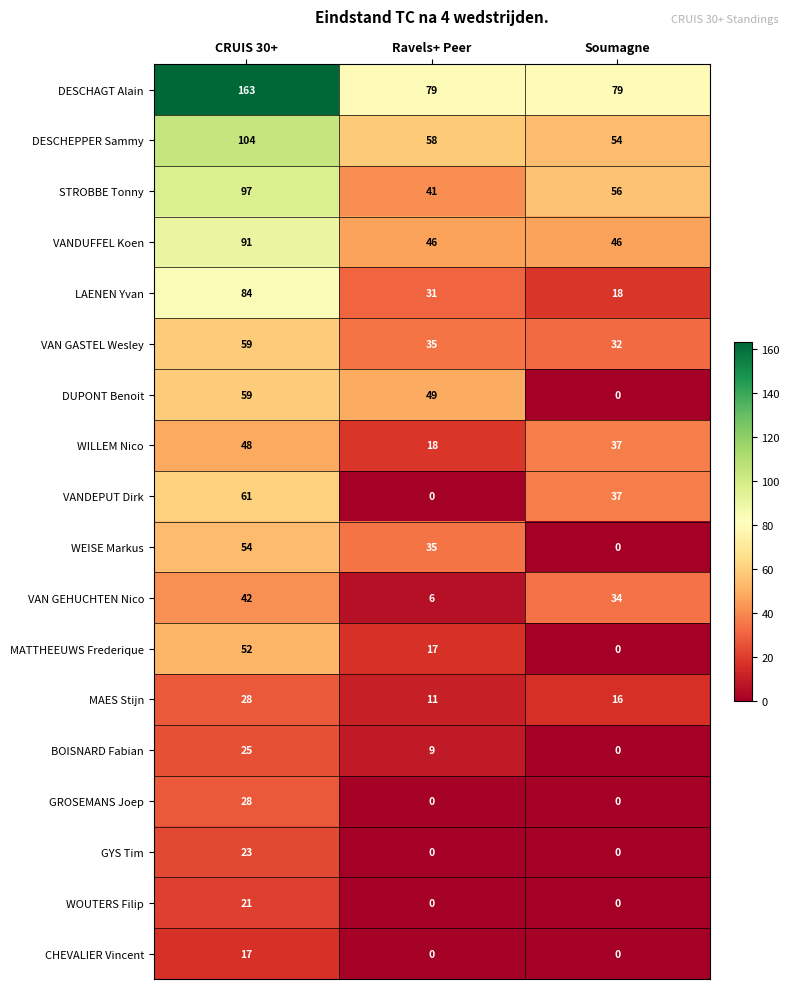

Count the number of data series in this chart.

18